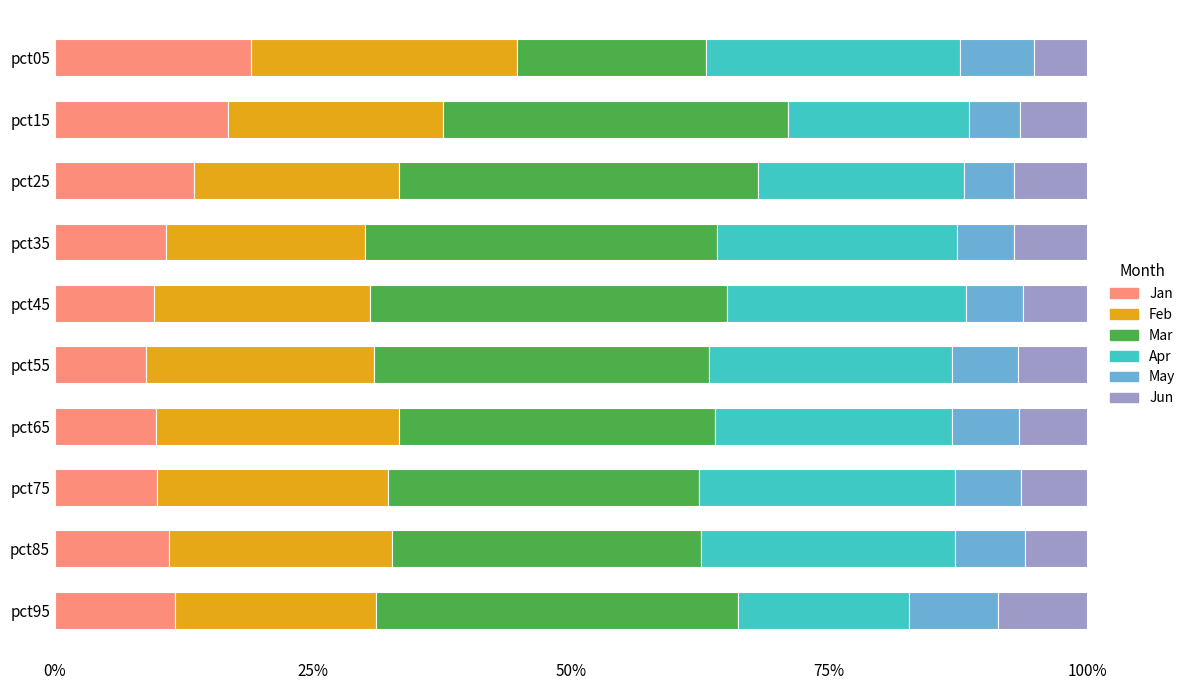

At which label does Jan reach its peak?

pct05